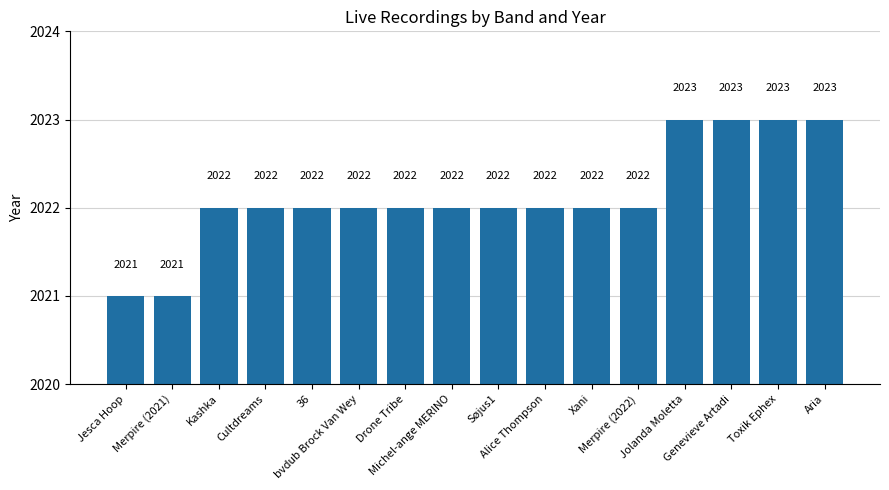

The value at Merpire (2022) is 496. True or false?

False